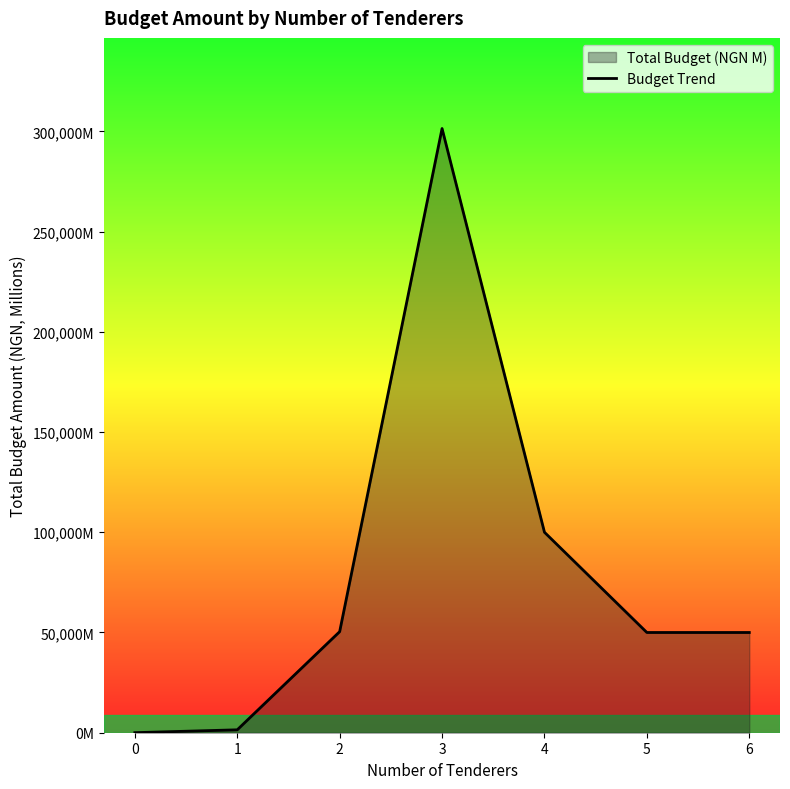

Which has a higher value, 2 or 0?

2